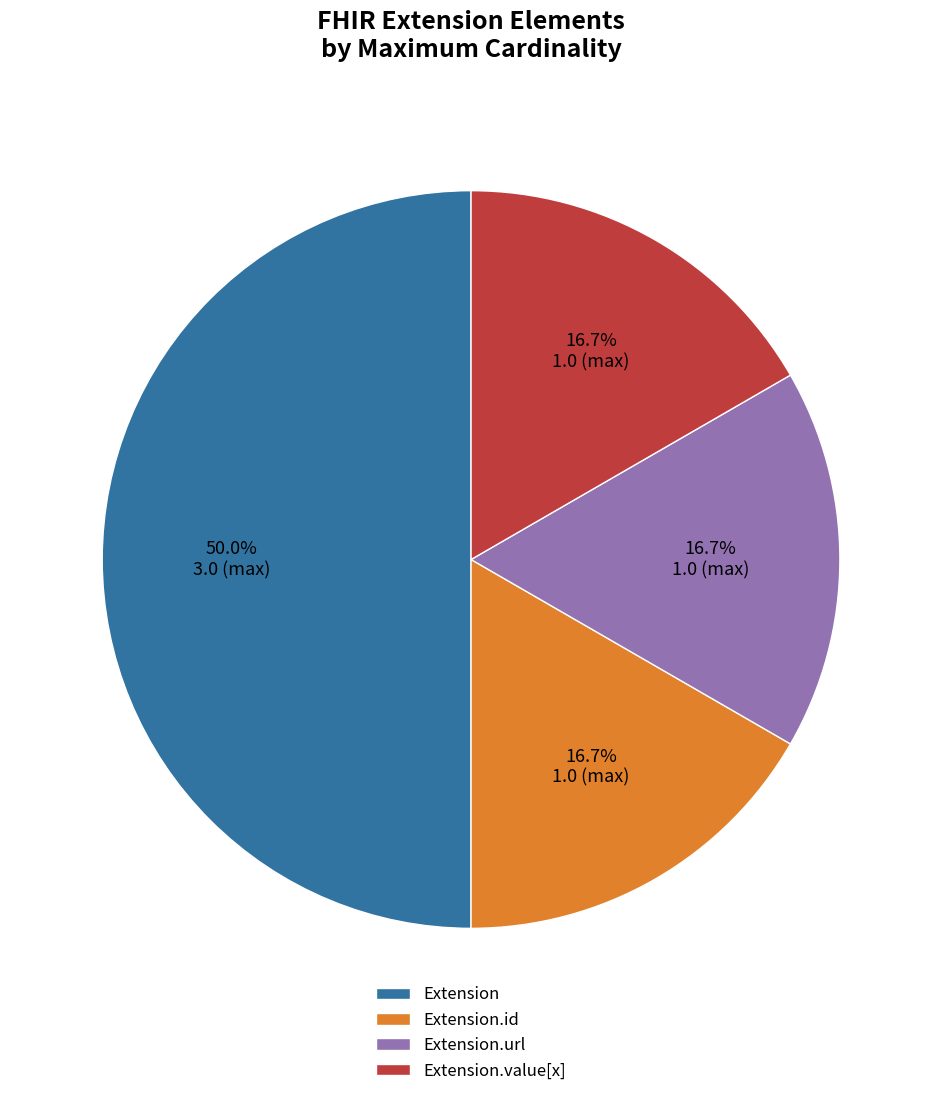

How many slices are in this pie chart?

4